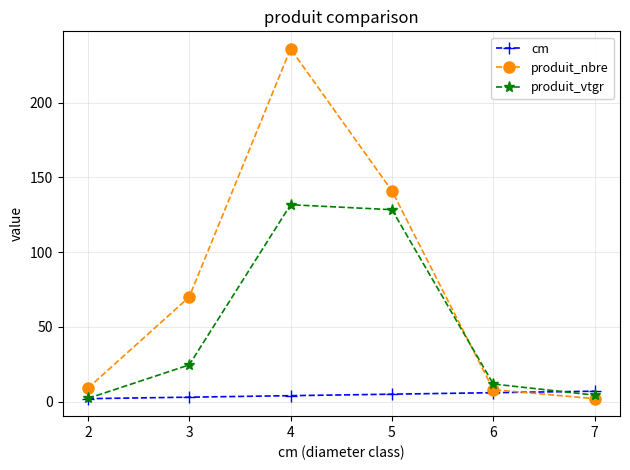

The value of produit_vtgr at 5 is 128.4. True or false?

True